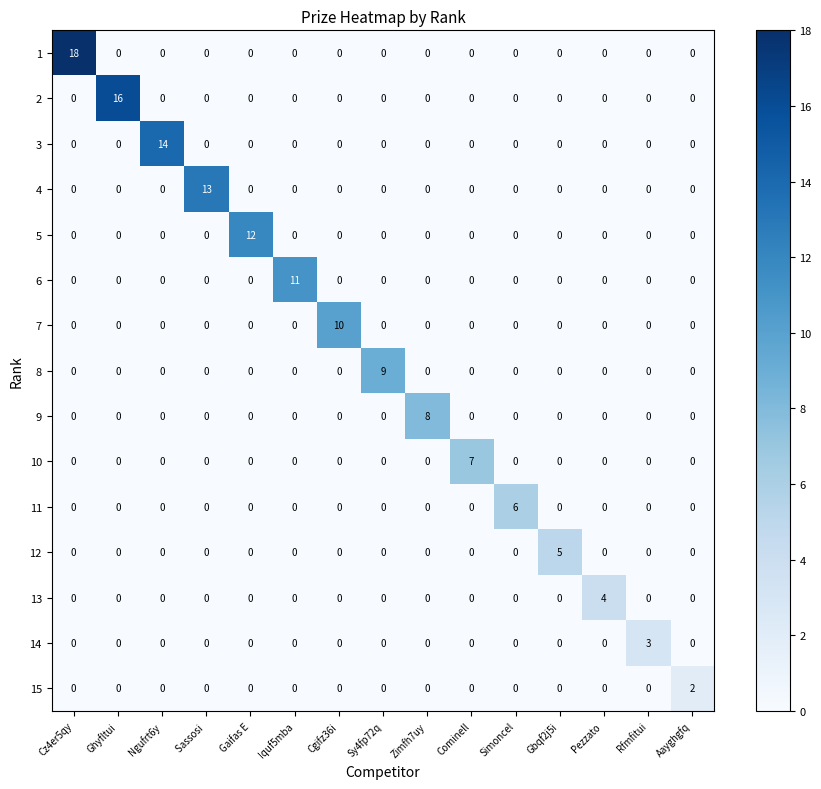

How many data points does each series have?

15